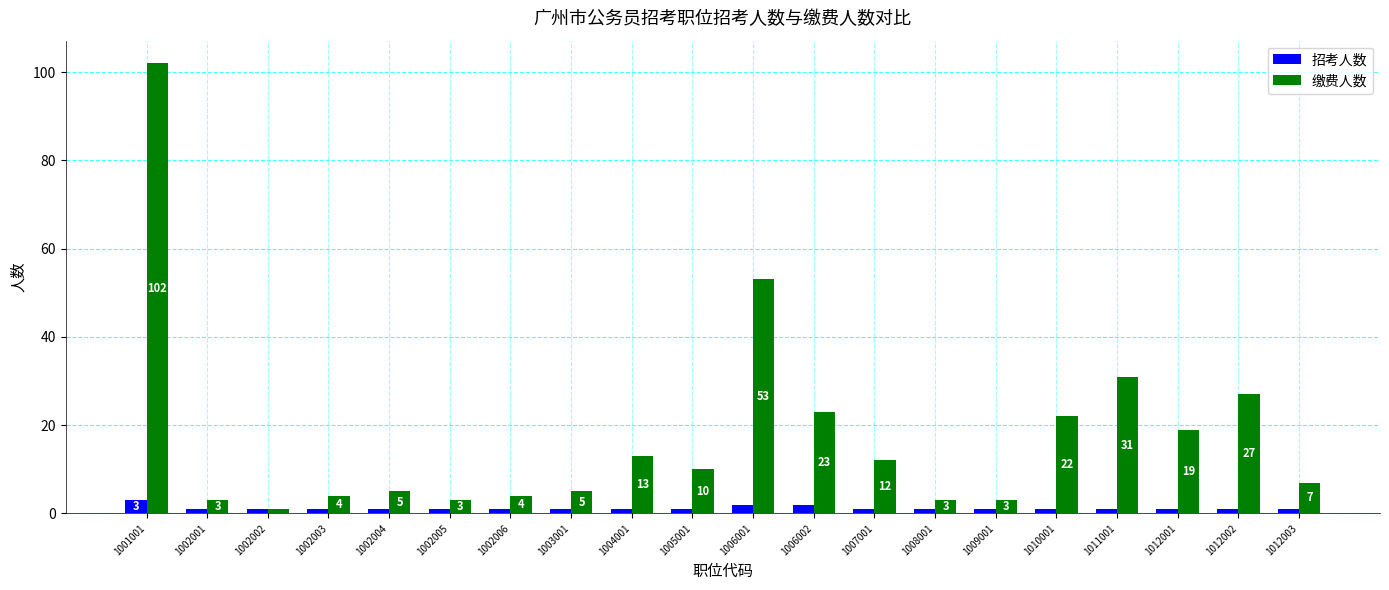

How many groups of bars are there?

20